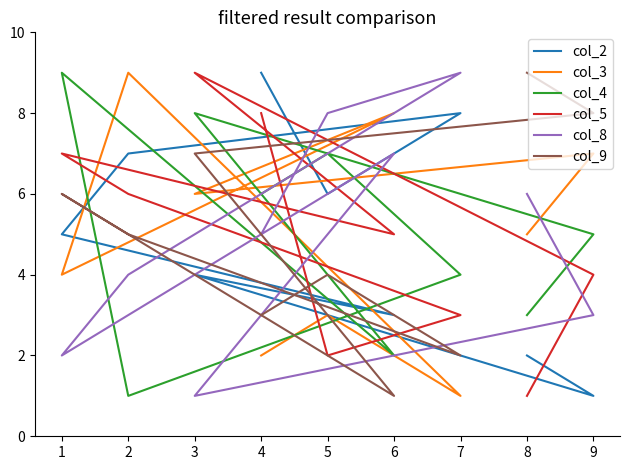

What is the sum of all col_2 values?

45